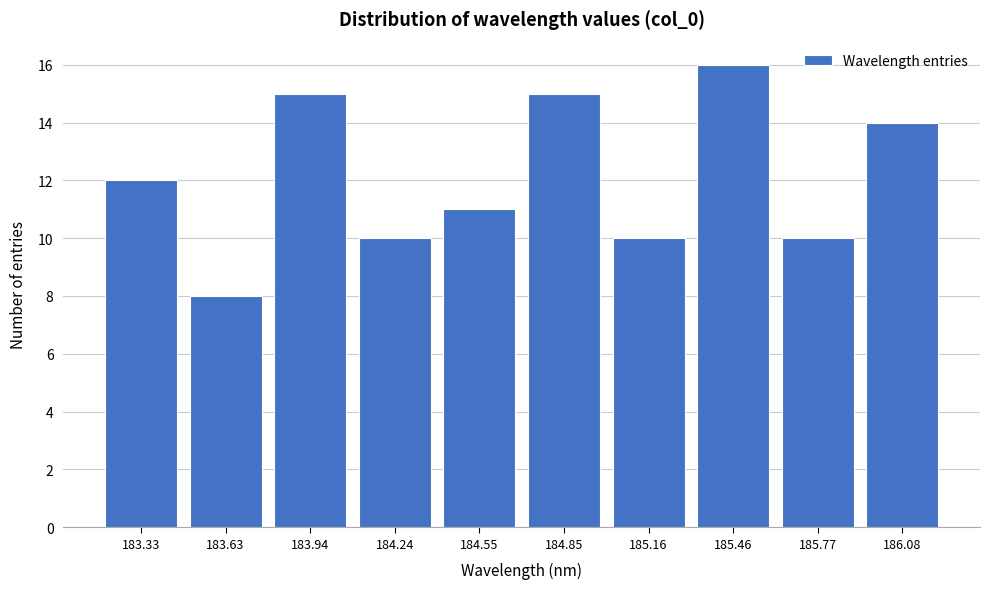

Reading right to left, list all the values displayed in this chart.

186.08=14	185.77=10	185.46=16	185.16=10	184.85=15	184.55=11	184.24=10	183.94=15	183.63=8	183.33=12